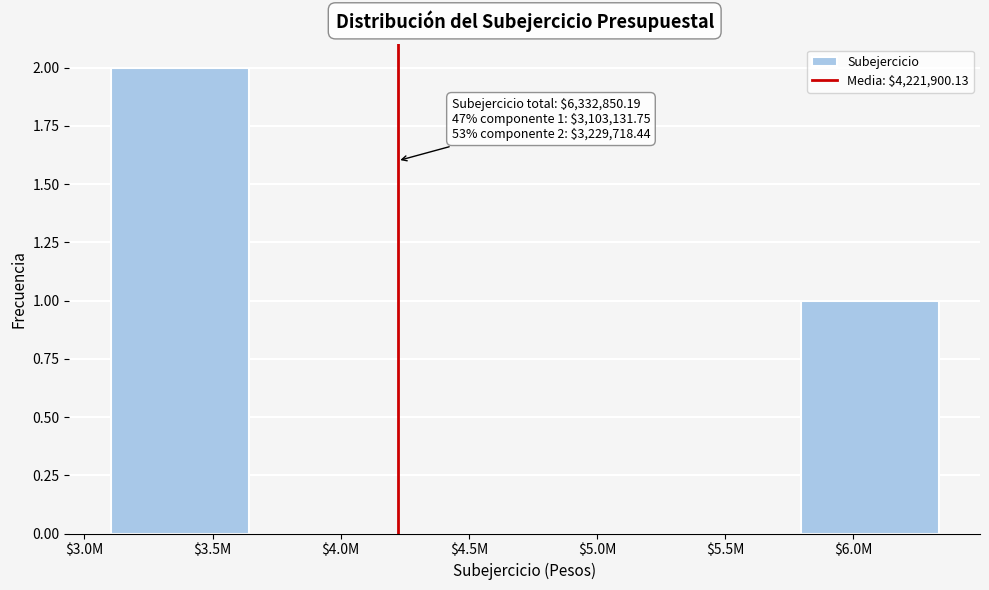

At which category does the chart reach its peak across all series?

$3.5M